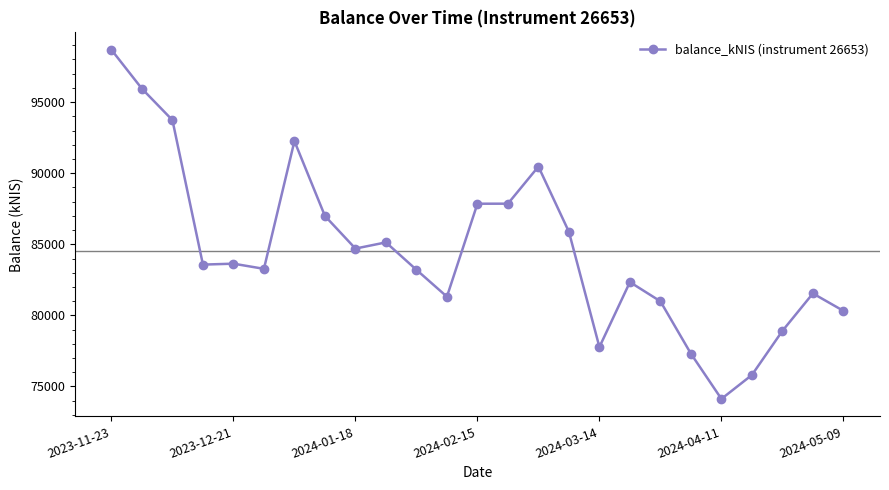

What is the value of the 24th point from the left?

81545.0